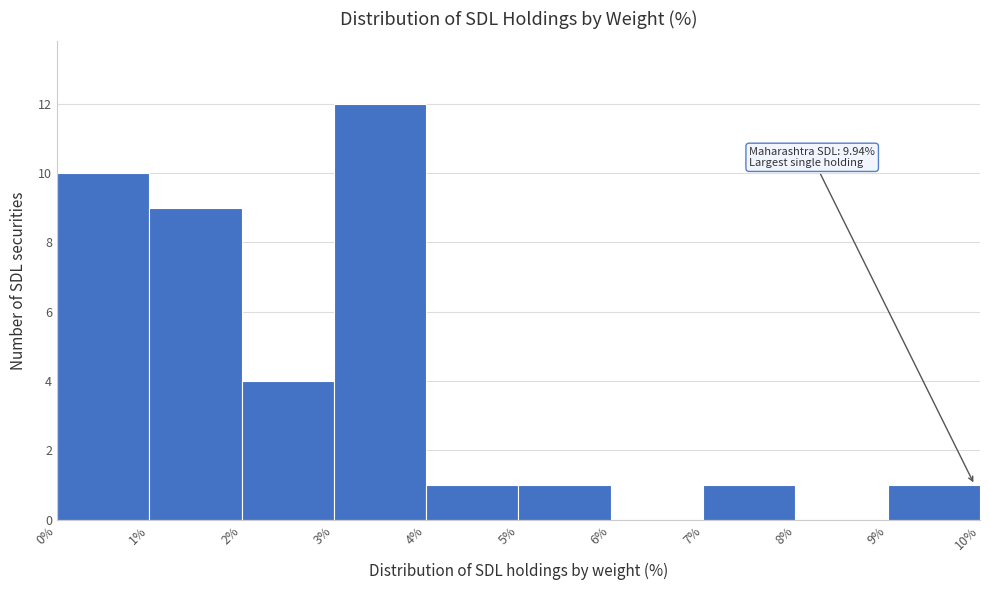

Which range on the x-axis has the tallest bar?

3% to 4%